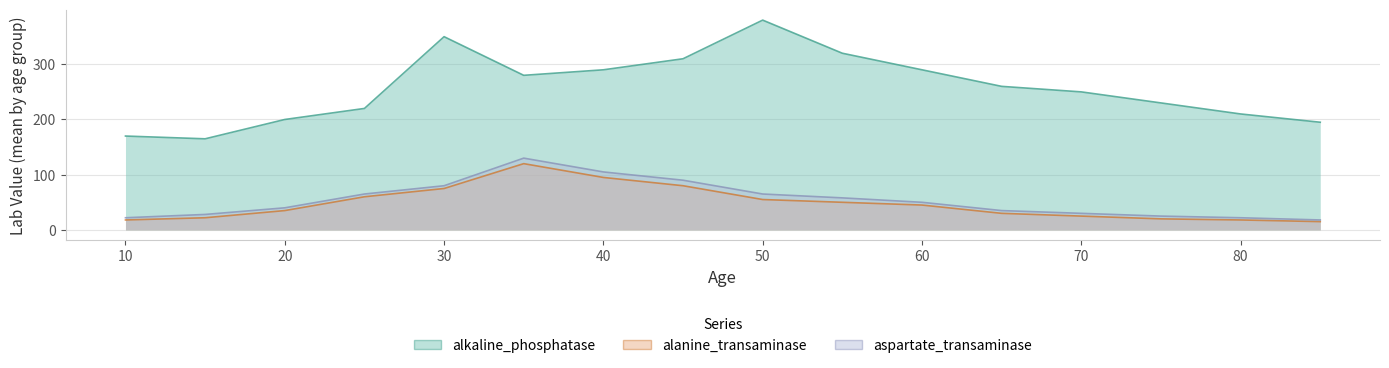

Reading right to left, extract all data points from this chart.

alkaline_phosphatase: 195	210	230	250	260	290	320	380	310	290	280	350	220	200	165	170
alanine_transaminase: 15	18	20	25	30	45	50	55	80	95	120	75	60	35	22	18
aspartate_transaminase: 18	22	25	30	35	50	58	65	90	105	130	80	65	40	28	22